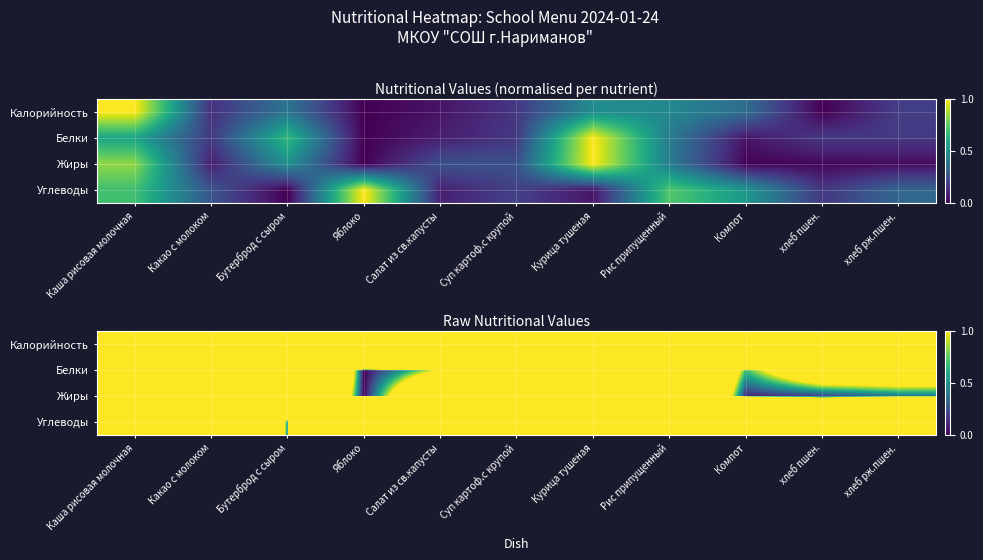

What value does the Жиры series have at Компот?

0.1